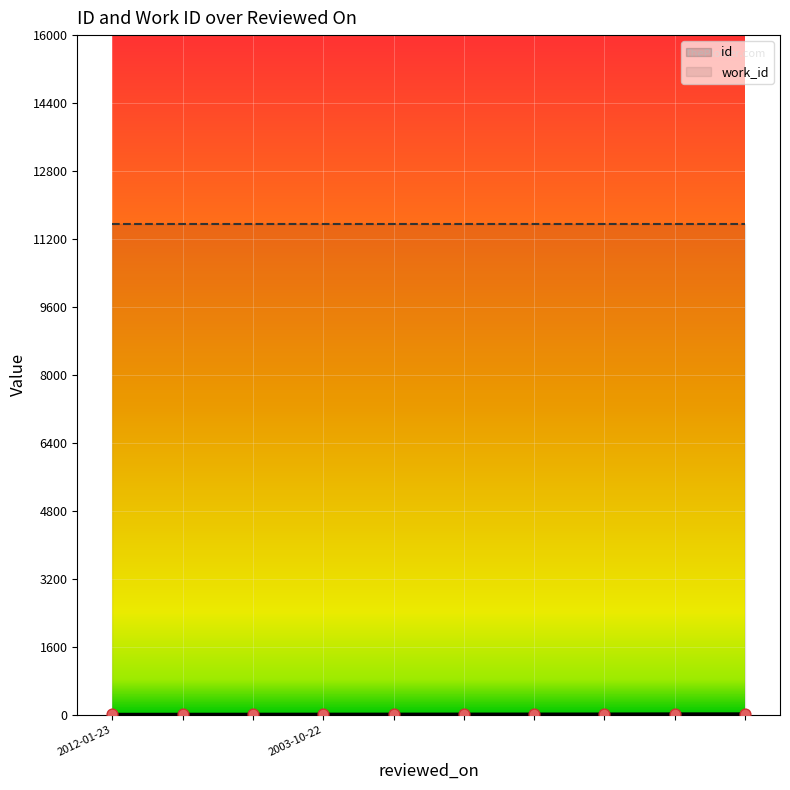

Between 2012-01-23 and 2012-01-23, which is larger?

2012-01-23